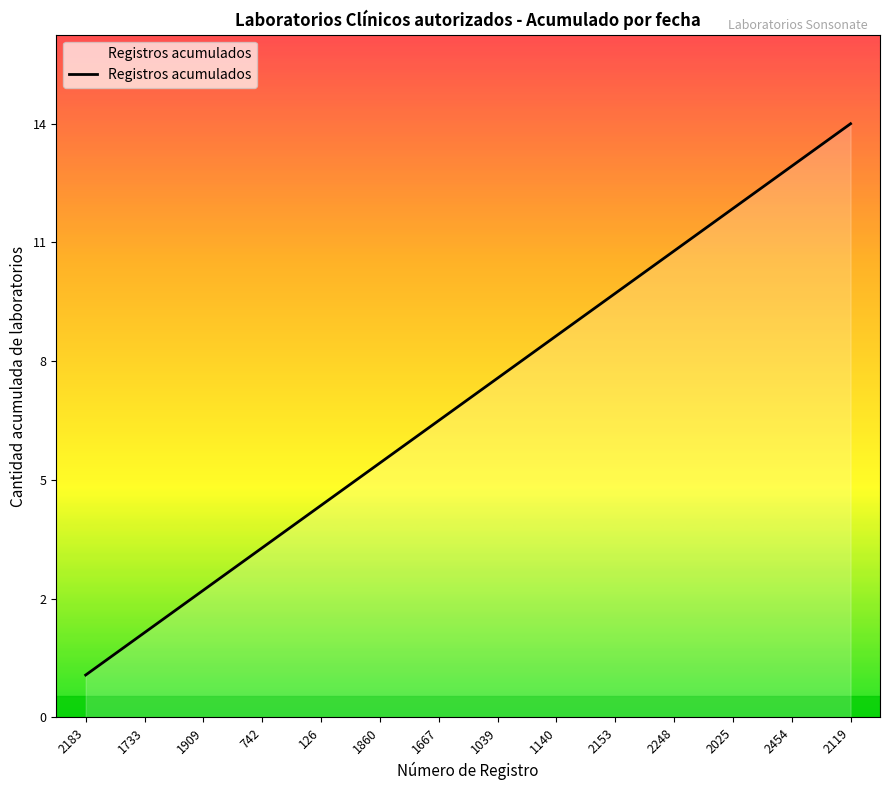

True or false: the data shows 2 at 1039.

False